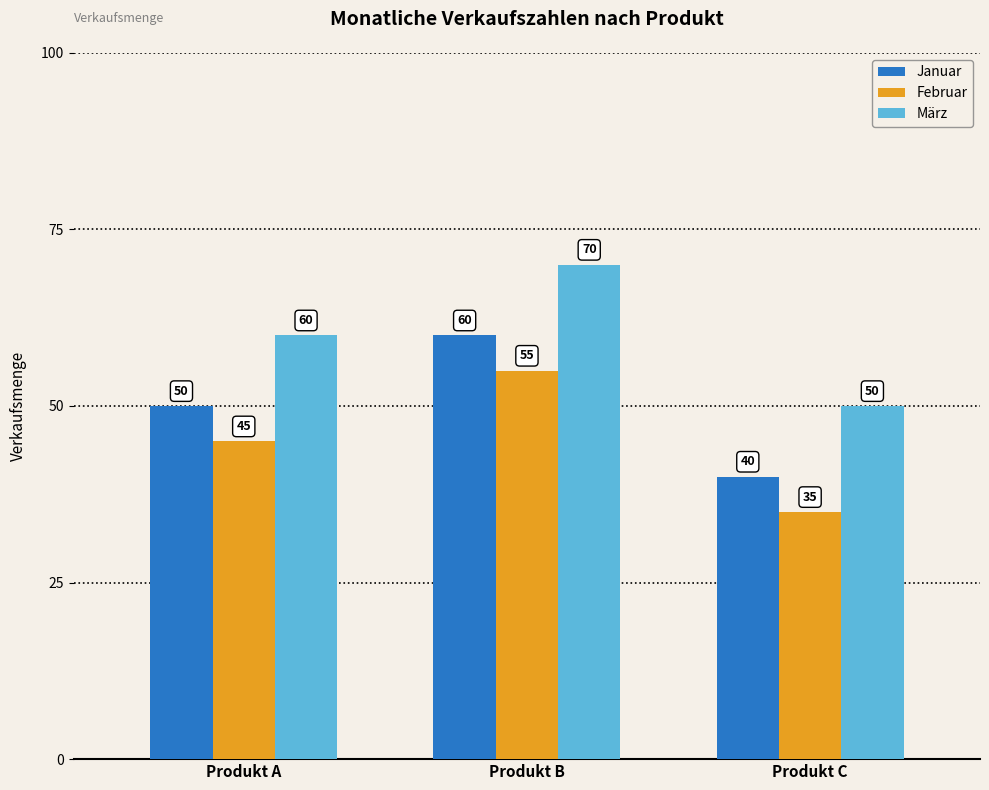

Reading left to right, extract all data points from this chart.

Januar: 50	60	40
Februar: 45	55	35
März: 60	70	50